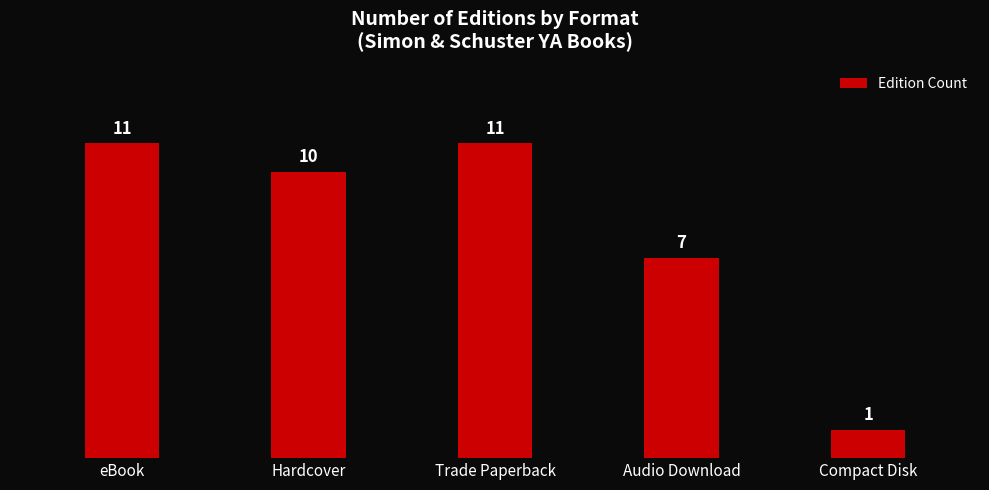

What is the difference between the maximum and minimum values?

10